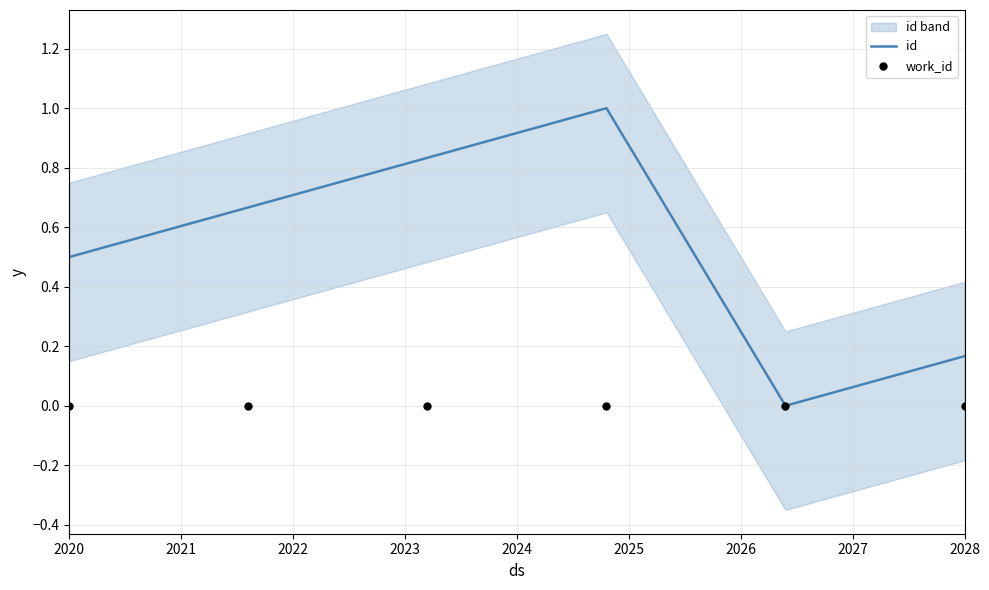

What is the highest value of the id series?

1.0